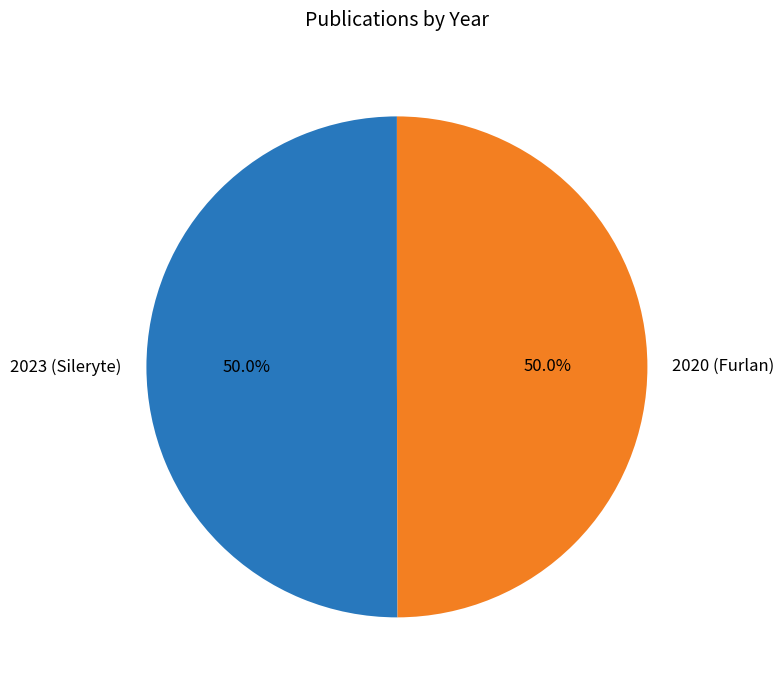

To the nearest percent, what percentage of the pie is 2023 (Sileryte)?

50%